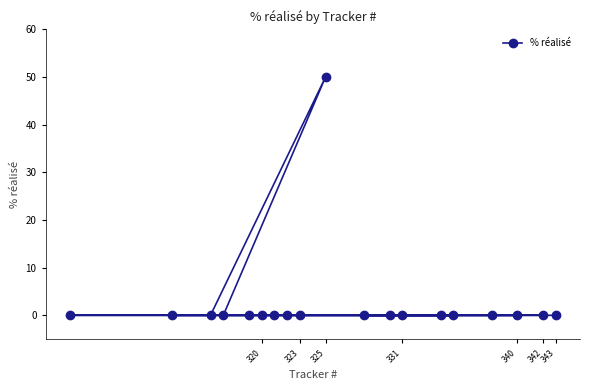

What is the greatest value displayed?

50